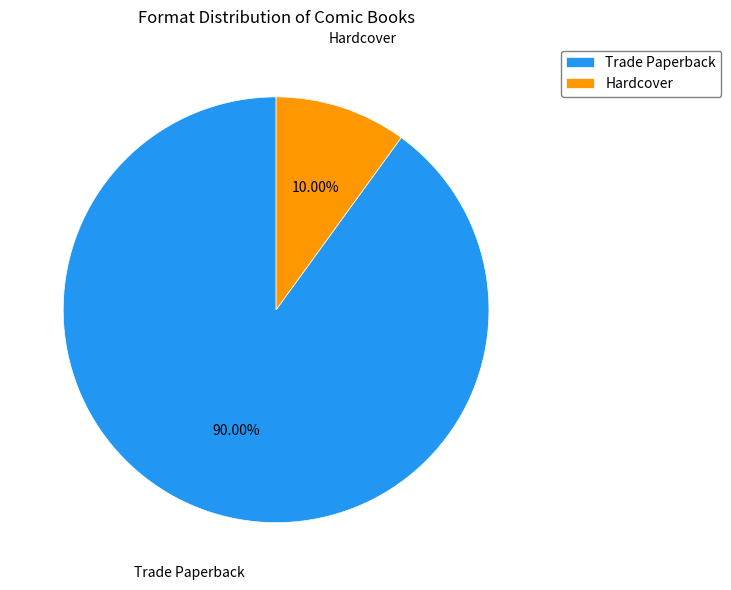

What is the ratio of the value at Trade Paperback to the value at Hardcover?

9.0